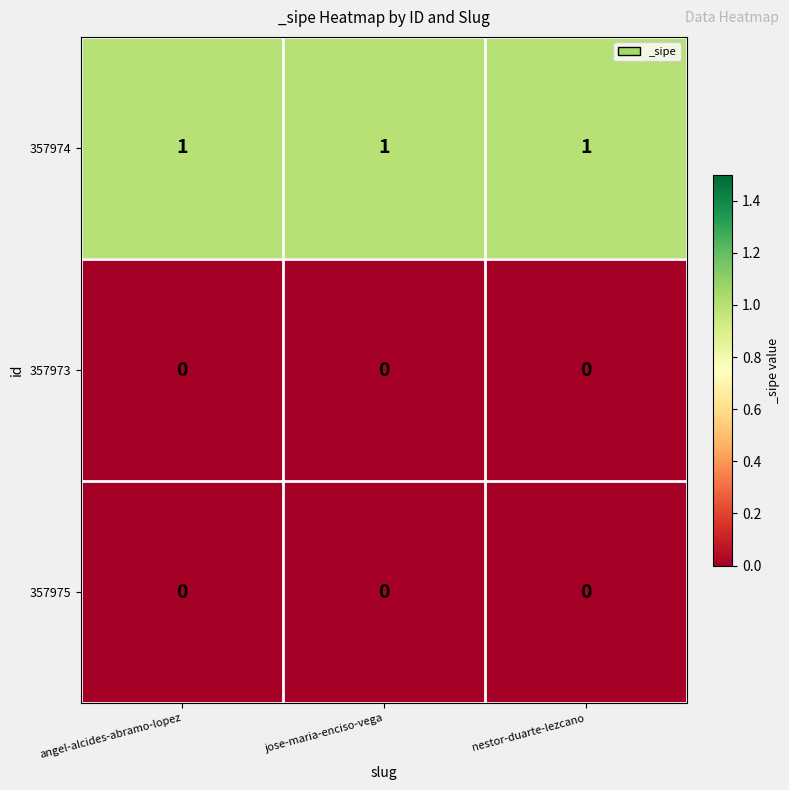

What is the total value across all series at angel-alcides-abramo-lopez?

1